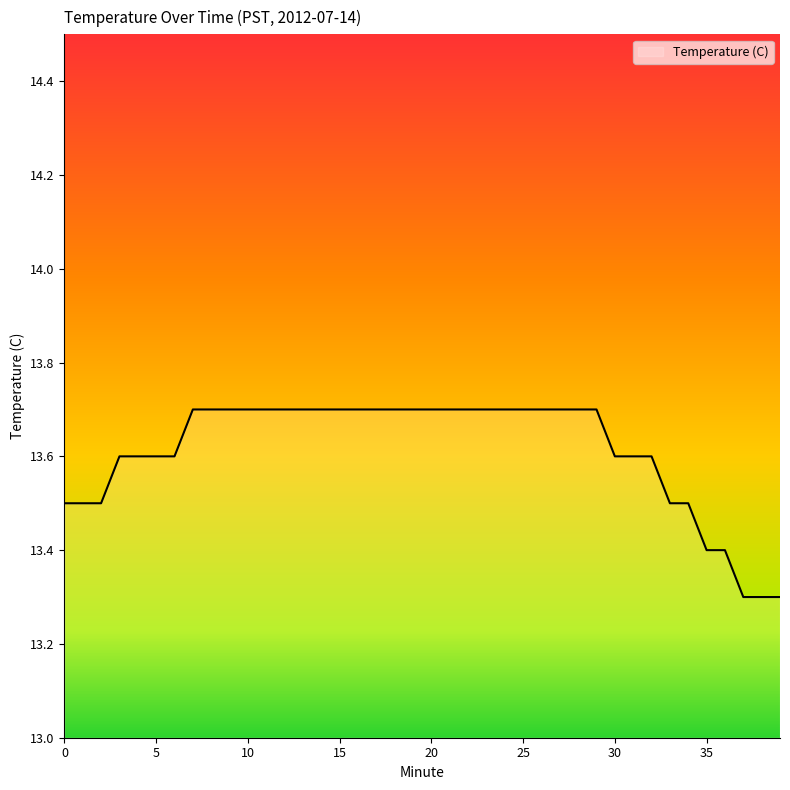

How many lines are shown in the chart?

1